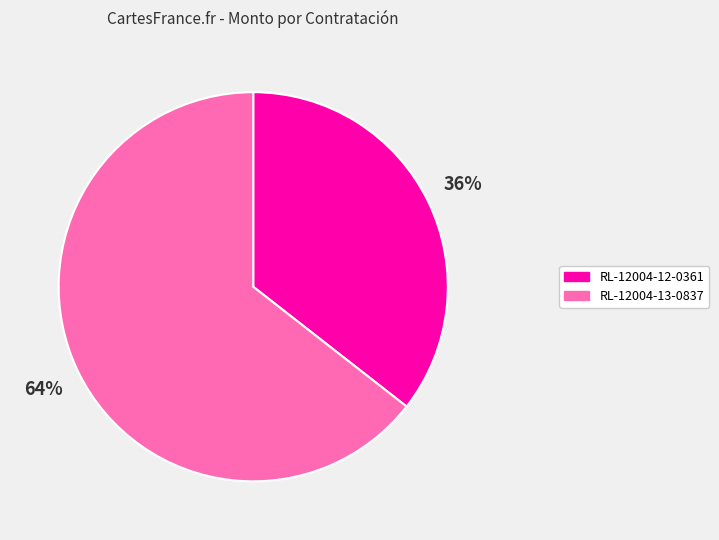

To the nearest percent, what is the average slice percentage?

50%